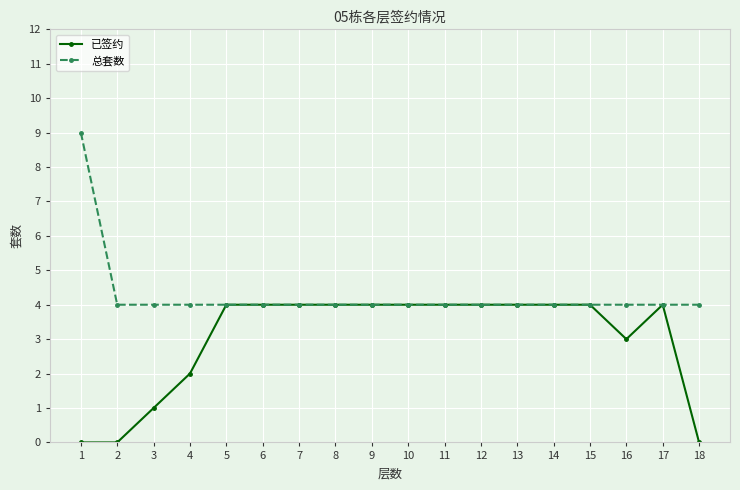

What is the difference between the maximum and minimum values in the 已签约 series?

4